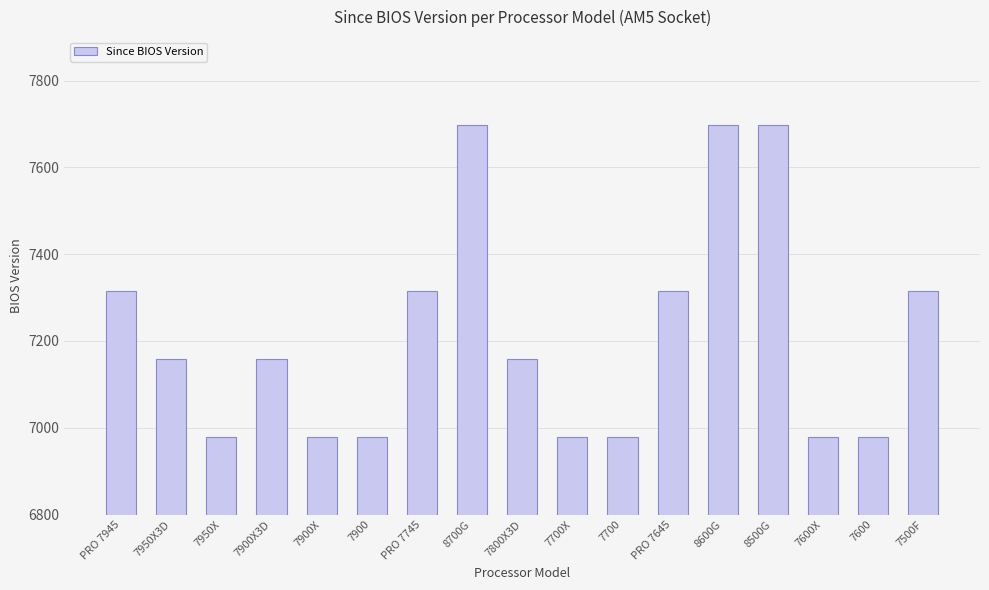

What is the label of the 8th bar from the left?

8700G